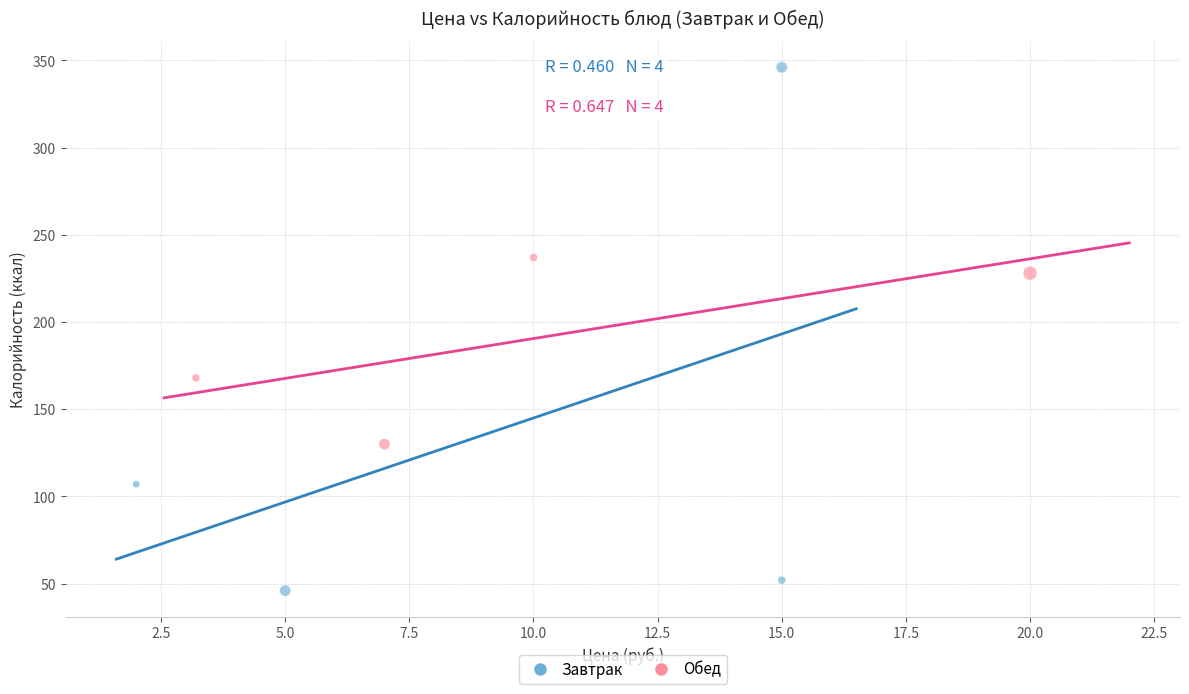

Which series has the widest spread of Y values?

Завтрак